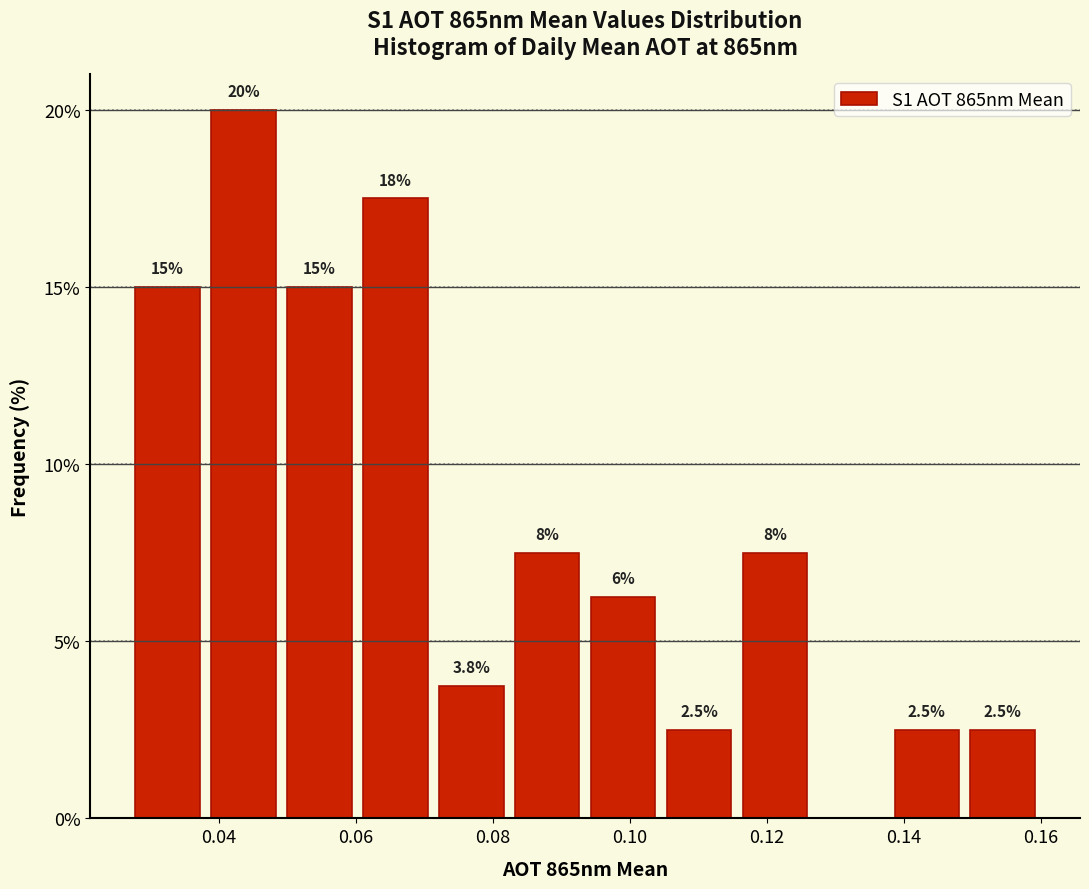

Over which range of the x-axis is the bar tallest?

0.038 to 0.050